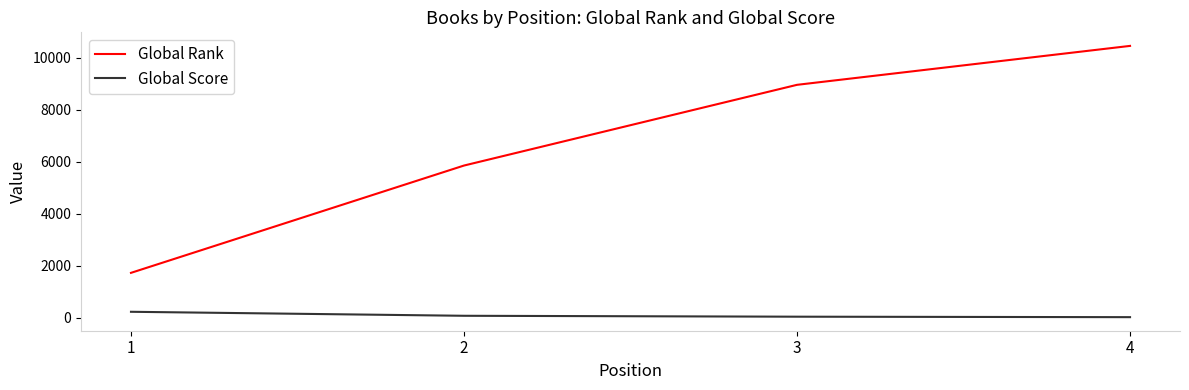

What are all the series names shown in the legend?

Global Rank, Global Score